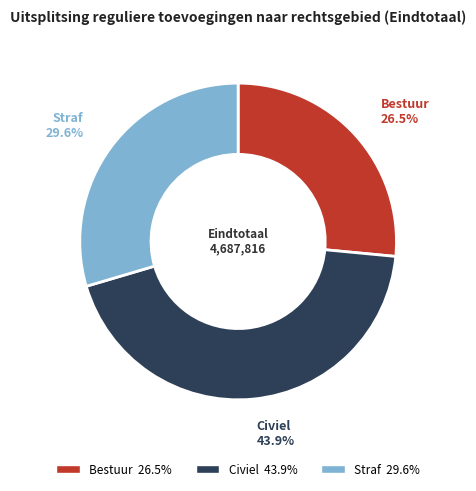

Is there any slice that represents more than half of the pie?

No